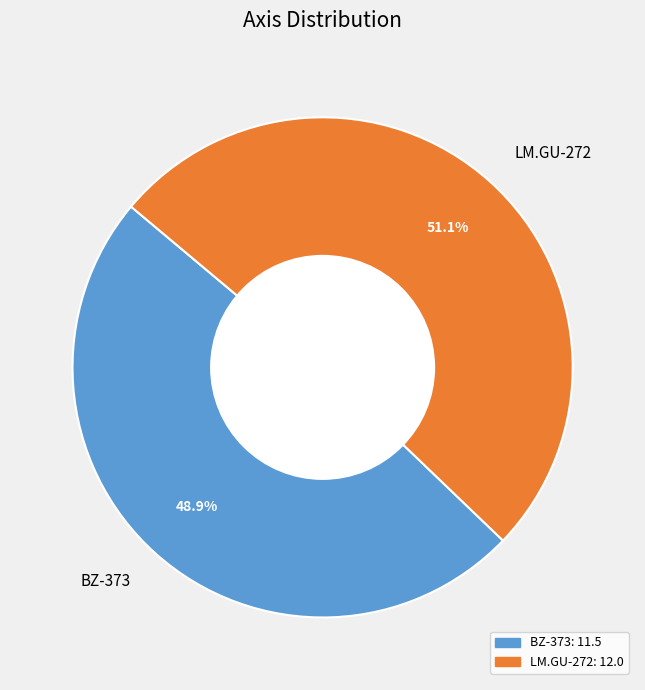

To the nearest percent, what is the difference between the largest and smallest slice percentages?

2%